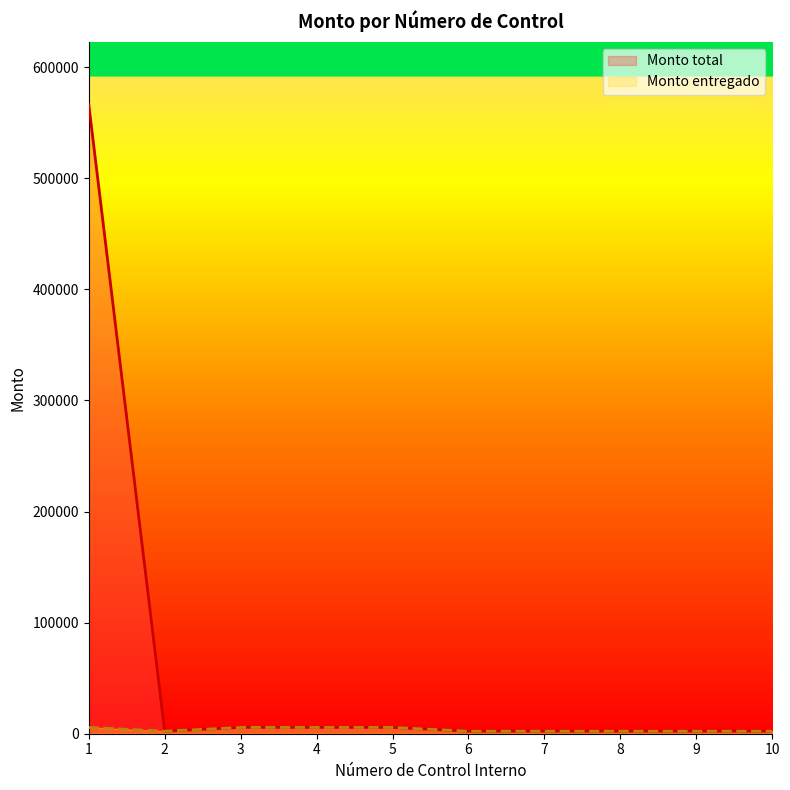

Is the value of Monto entregado at 8 greater than the value of Monto total at 3?

No